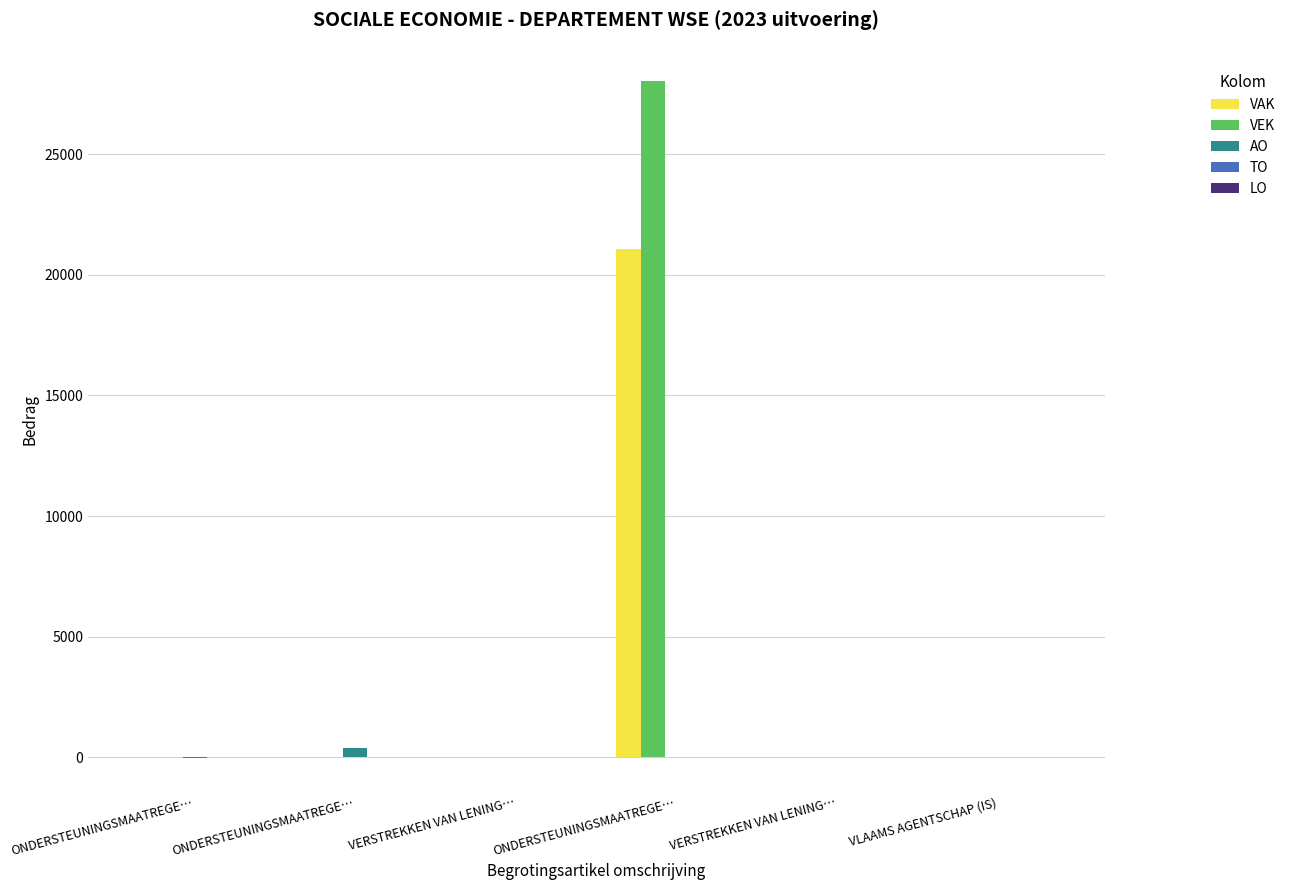

Reading right to left, list all the values displayed in this chart.

VAK: VLAAMS AGENTSCHAP (IS)=0	VERSTREKKEN VAN LENING…=0	ONDERSTEUNINGSMAATREGE…=21061	VERSTREKKEN VAN LENING…=0	ONDERSTEUNINGSMAATREGE…=0	ONDERSTEUNINGSMAATREGE…=0
VEK: VLAAMS AGENTSCHAP (IS)=0	VERSTREKKEN VAN LENING…=0	ONDERSTEUNINGSMAATREGE…=28039	VERSTREKKEN VAN LENING…=0	ONDERSTEUNINGSMAATREGE…=0	ONDERSTEUNINGSMAATREGE…=0
AO: VLAAMS AGENTSCHAP (IS)=0	VERSTREKKEN VAN LENING…=0	ONDERSTEUNINGSMAATREGE…=0	VERSTREKKEN VAN LENING…=0	ONDERSTEUNINGSMAATREGE…=407	ONDERSTEUNINGSMAATREGE…=-5
TO: VLAAMS AGENTSCHAP (IS)=0	VERSTREKKEN VAN LENING…=0	ONDERSTEUNINGSMAATREGE…=0	VERSTREKKEN VAN LENING…=0	ONDERSTEUNINGSMAATREGE…=0	ONDERSTEUNINGSMAATREGE…=0
LO: VLAAMS AGENTSCHAP (IS)=0	VERSTREKKEN VAN LENING…=0	ONDERSTEUNINGSMAATREGE…=0	VERSTREKKEN VAN LENING…=0	ONDERSTEUNINGSMAATREGE…=0	ONDERSTEUNINGSMAATREGE…=0